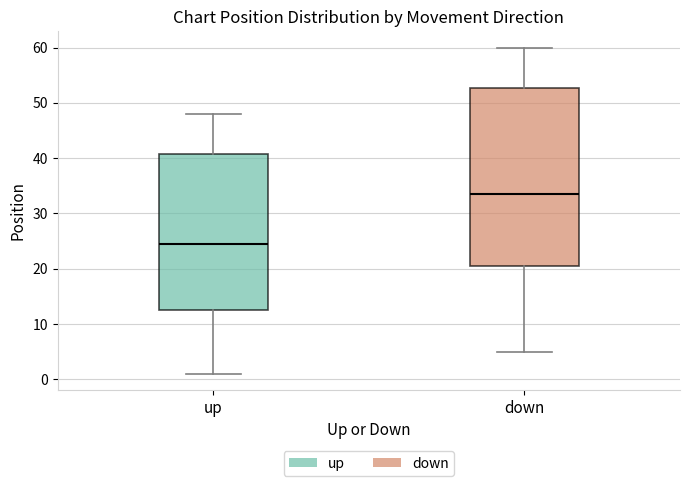

Reading left to right, read every box against the y-axis: the position of its median line, the range the box covers, and the ends of its whiskers. The values are not printed on the chart, so give them approximately, as read against the axis.

up: median 25, box 13 to 41, whiskers 1 to 48
down: median 34, box 21 to 53, whiskers 5 to 60